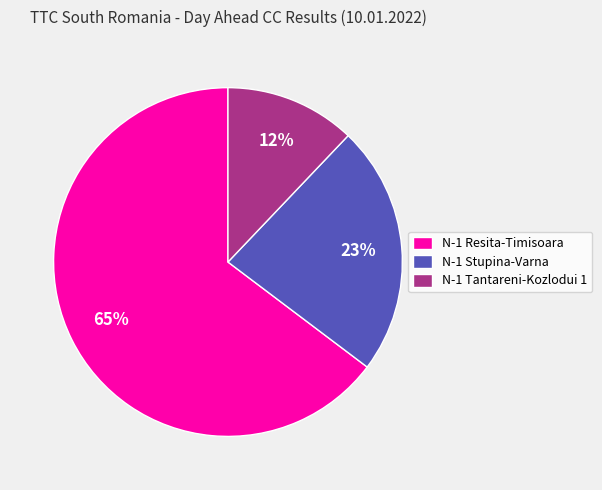

To the nearest percent, what portion does N-1 Stupina-Varna represent?

23%